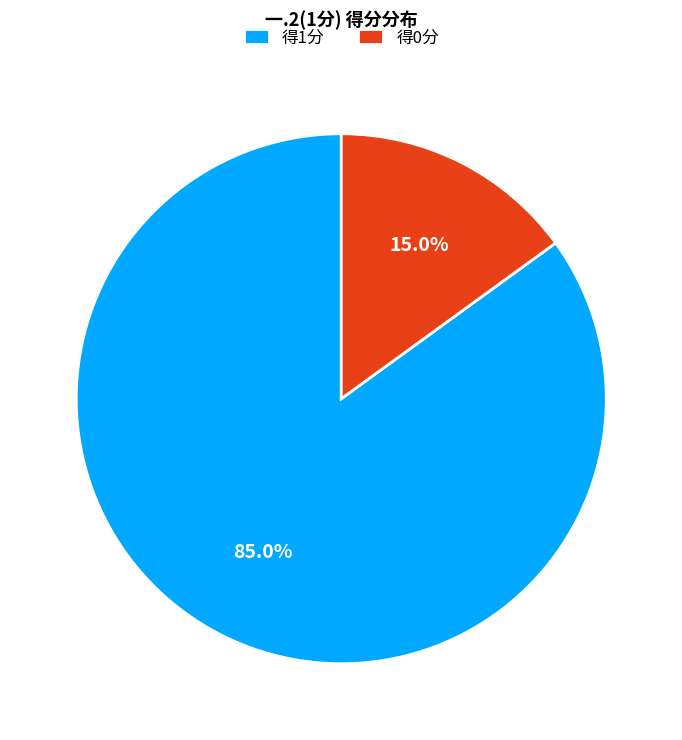

Rank the categories by value from lowest to highest.

得0分, 得1分